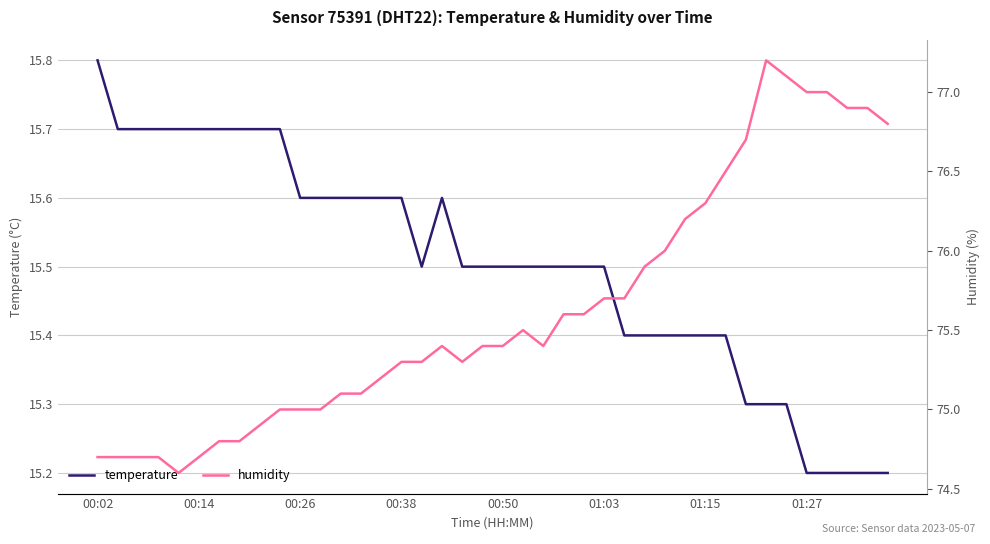

Rank the series at 23 from highest to lowest value.

humidity, temperature